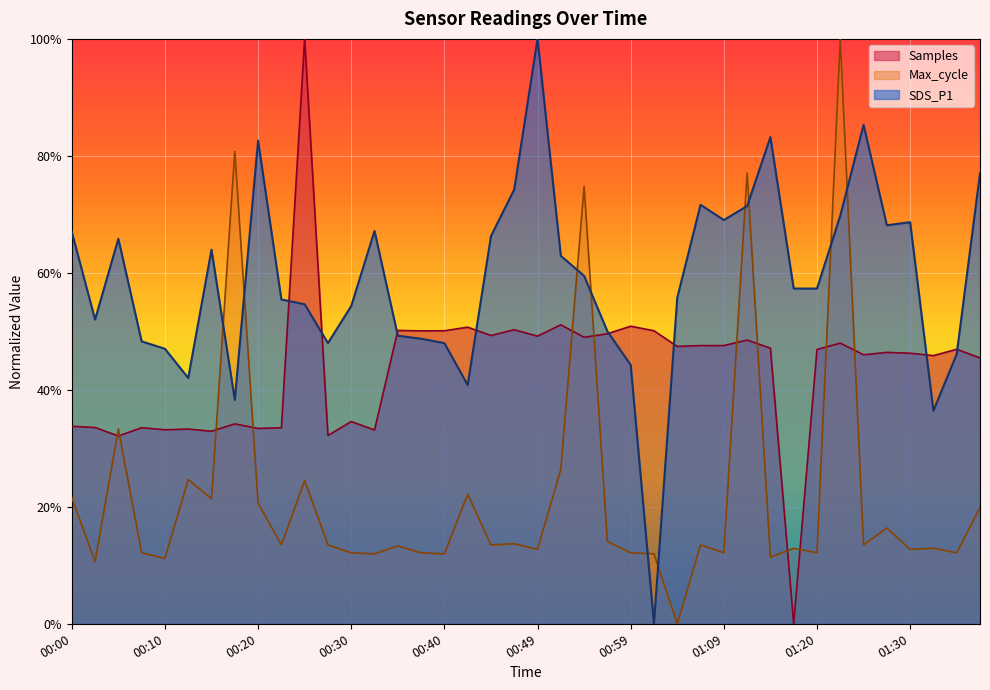

What is the label of the 4th point from the right?

01:30